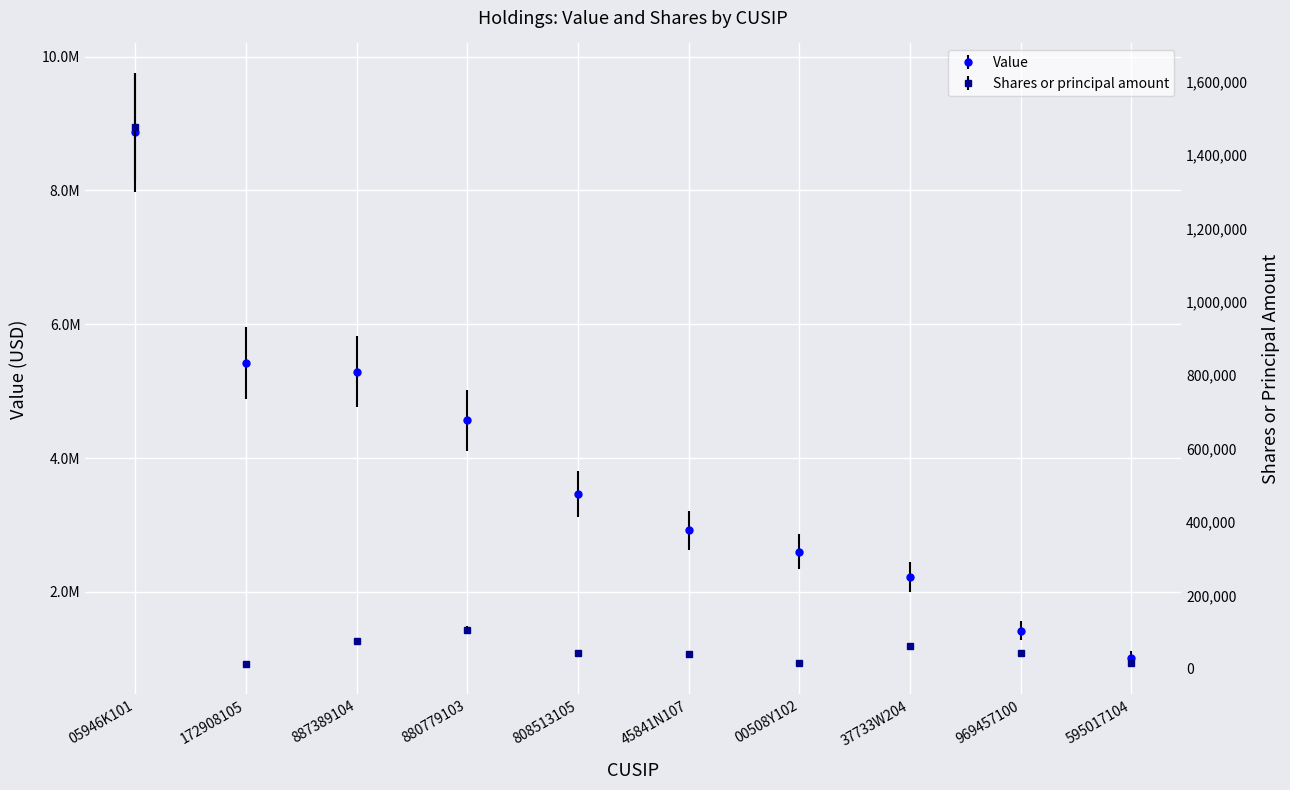

The value of Value at 45841N107 is 2922940. True or false?

True